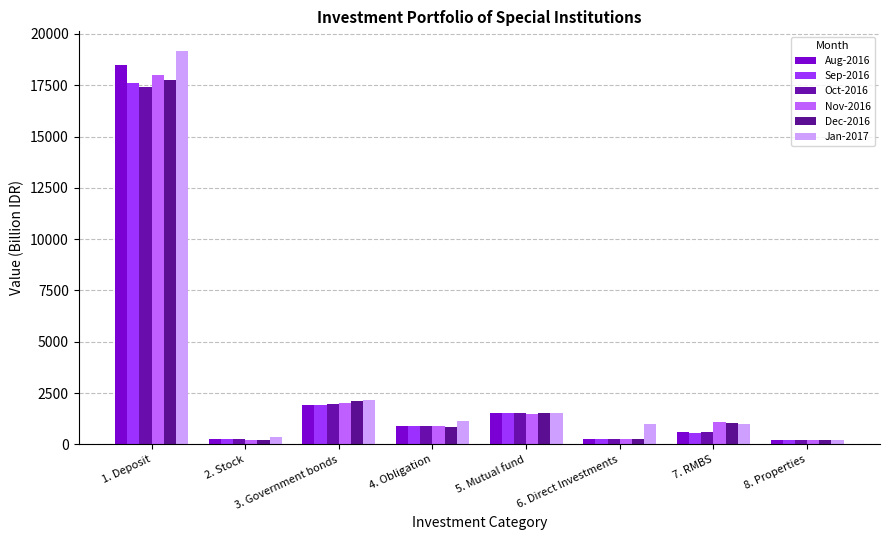

What is the difference between the second highest and minimum values in the Sep-2016 series?

1704.9